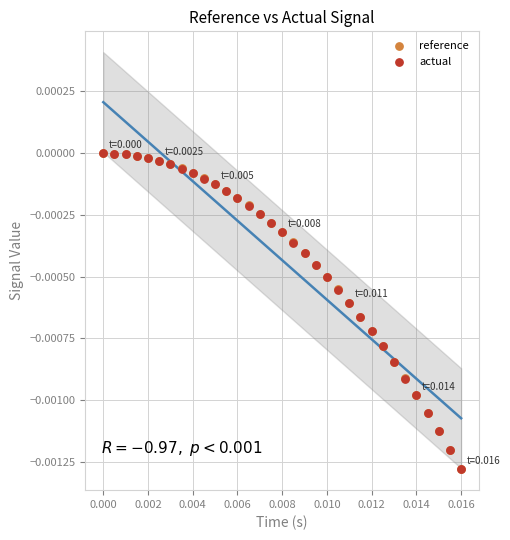

What are all the series names shown in the legend?

reference, actual